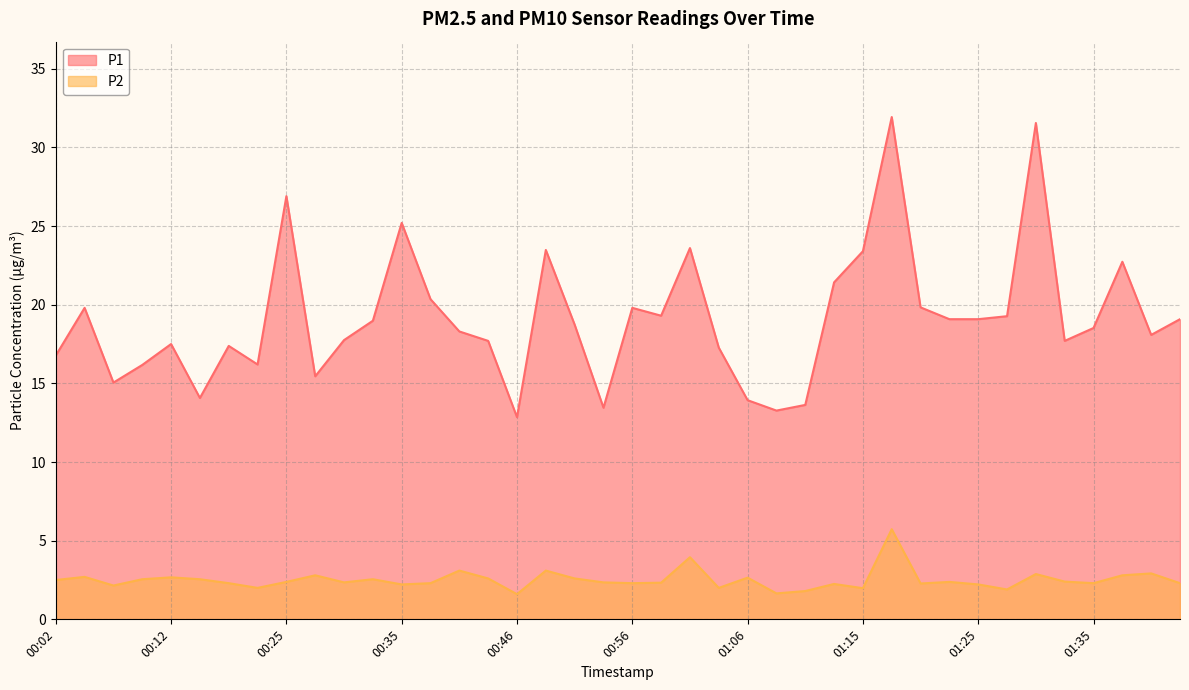

What is the value of the P2 point at the 35th from the left?

2.9